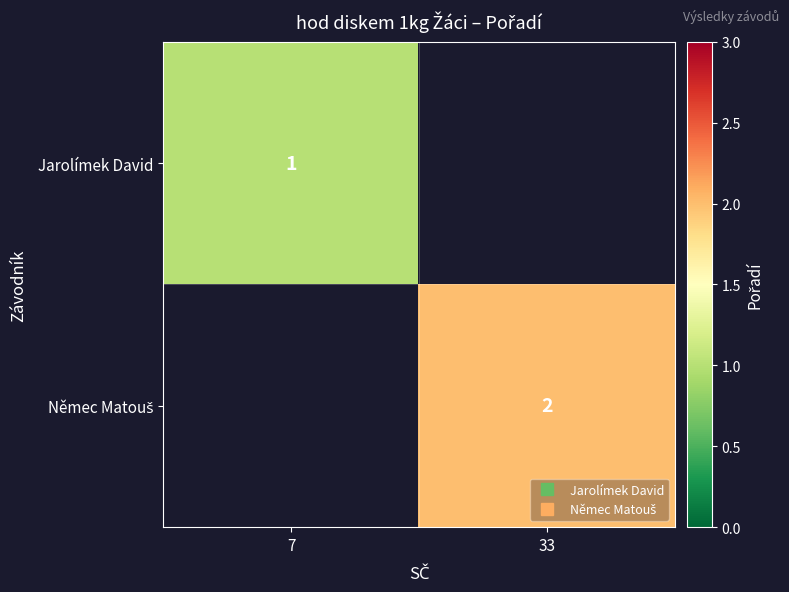

List the series in order of their peak value, lowest first.

Jarolímek David, Němec Matouš